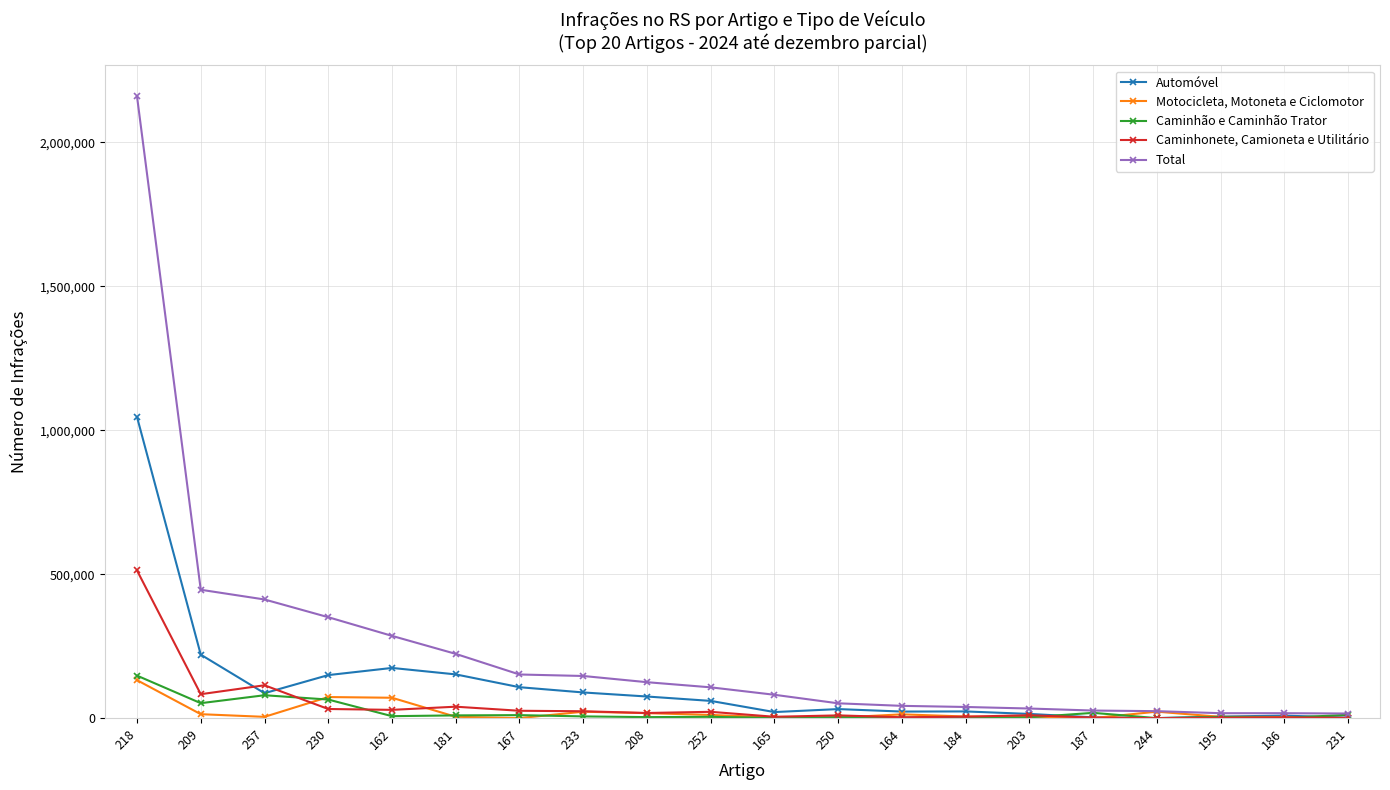

What is the maximum value for Motocicleta, Motoneta e Ciclomotor?

131862